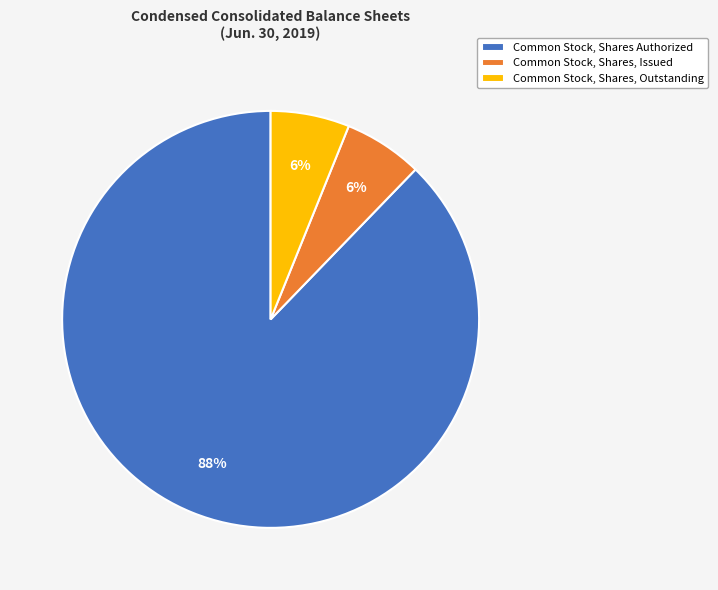

To the nearest percent, what portion does Common Stock, Shares Authorized represent?

88%